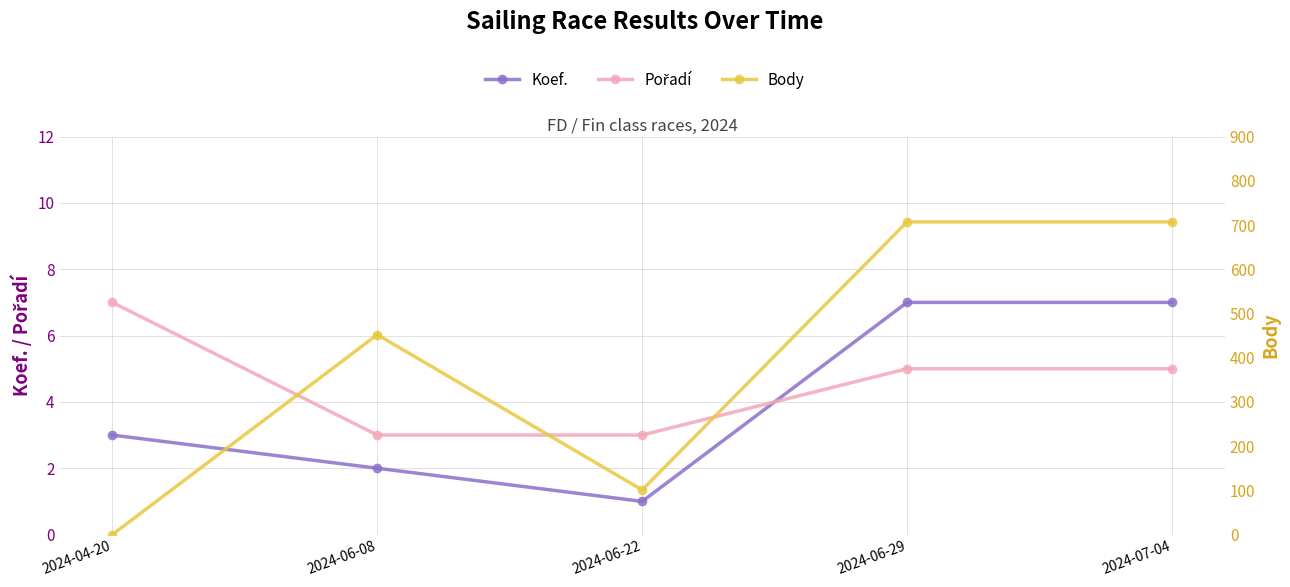

Count the number of data series in this chart.

3